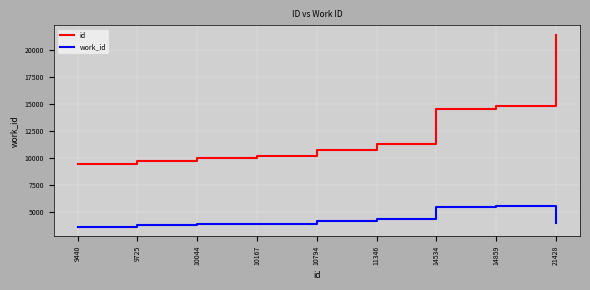

What is the minimum value shown in the chart?

3636